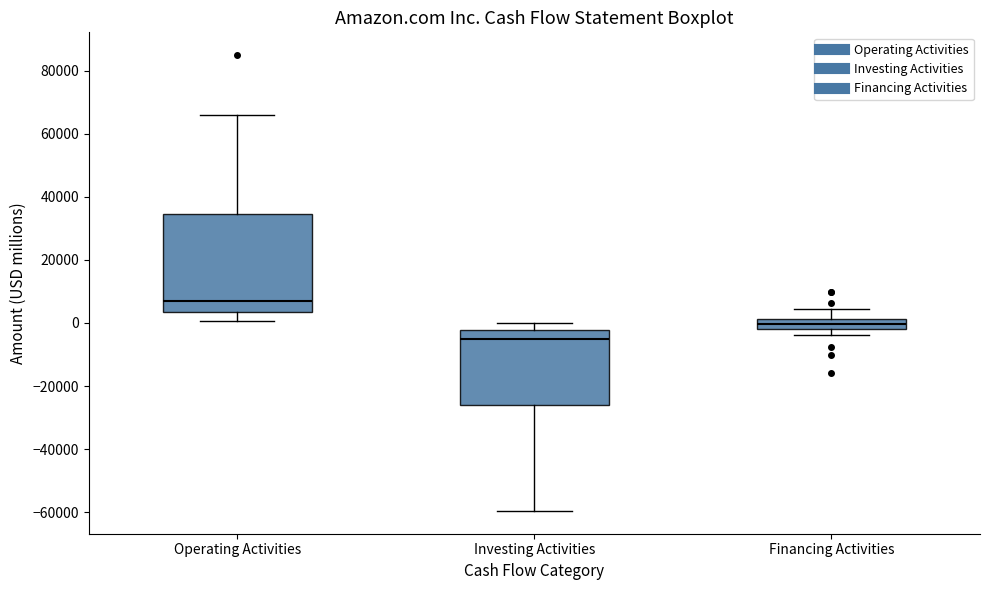

Comparing the boxes themselves (not the whiskers), which one is the tallest?

Operating Activities